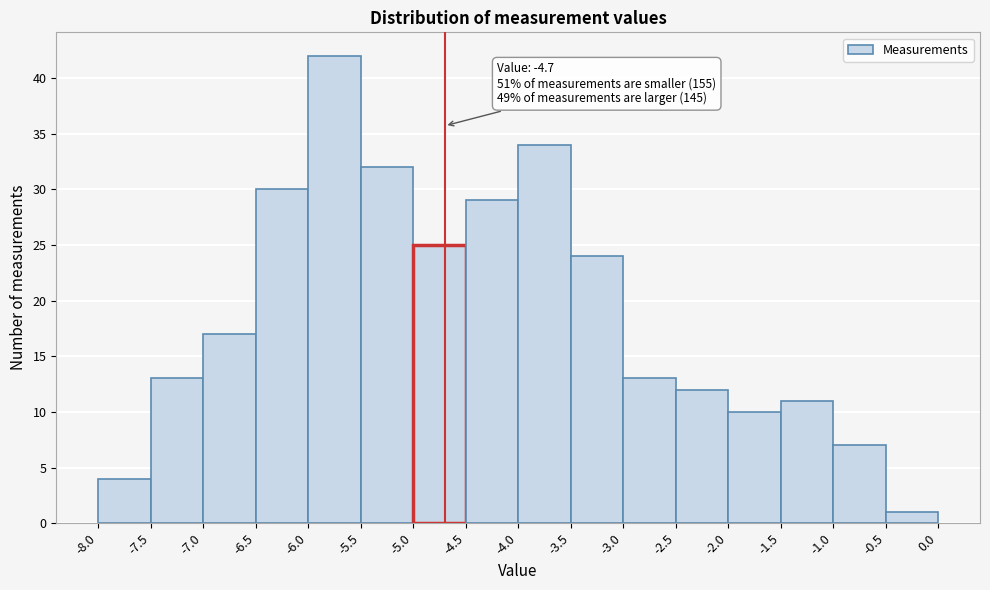

Which range on the x-axis has the tallest bar?

-6.0 to -5.5